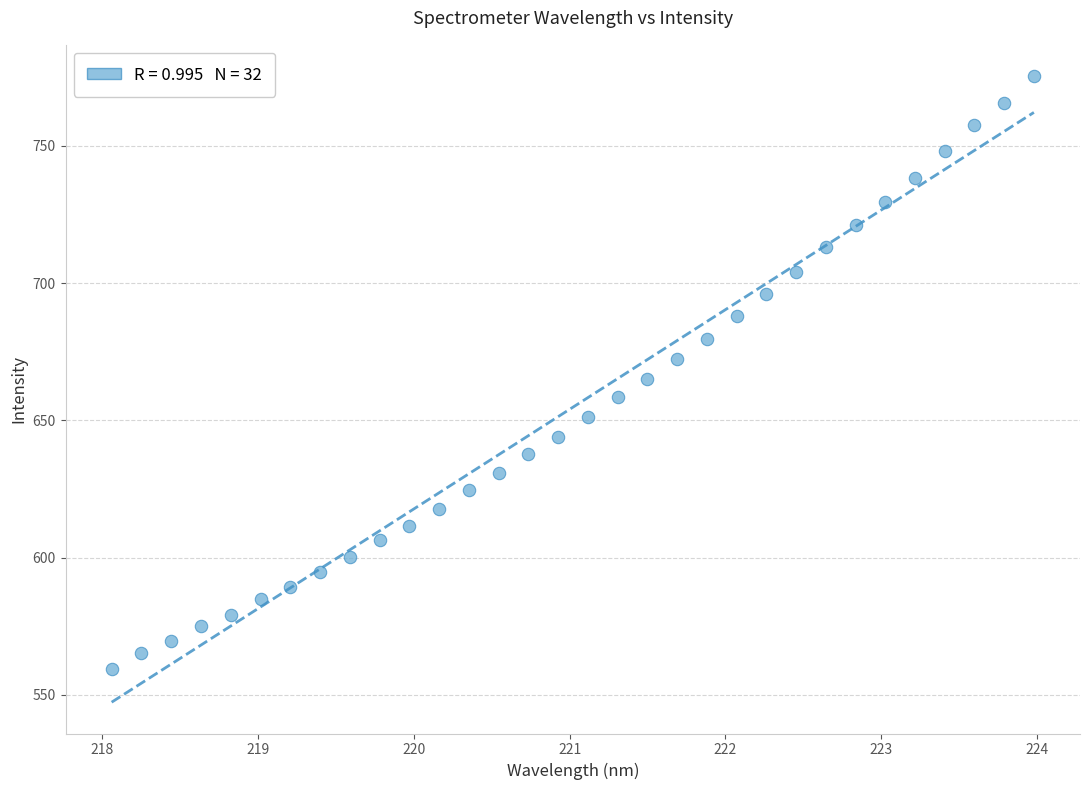

What is the range of X values (max minus min)?

5.9